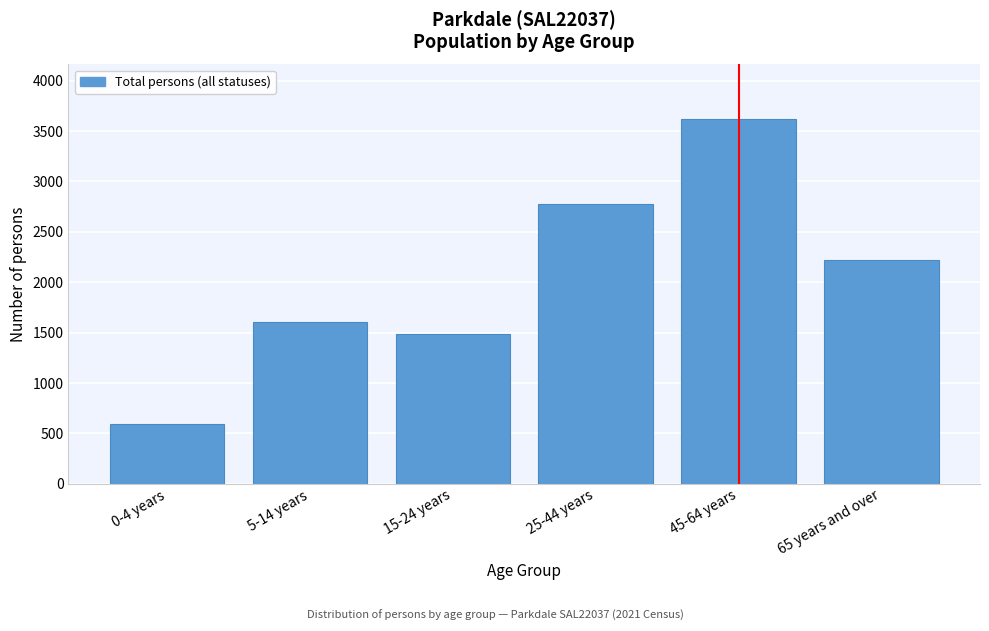

Reading right to left, transcribe all the data shown in this chart.

2225	3620	2775	1488	1603	594